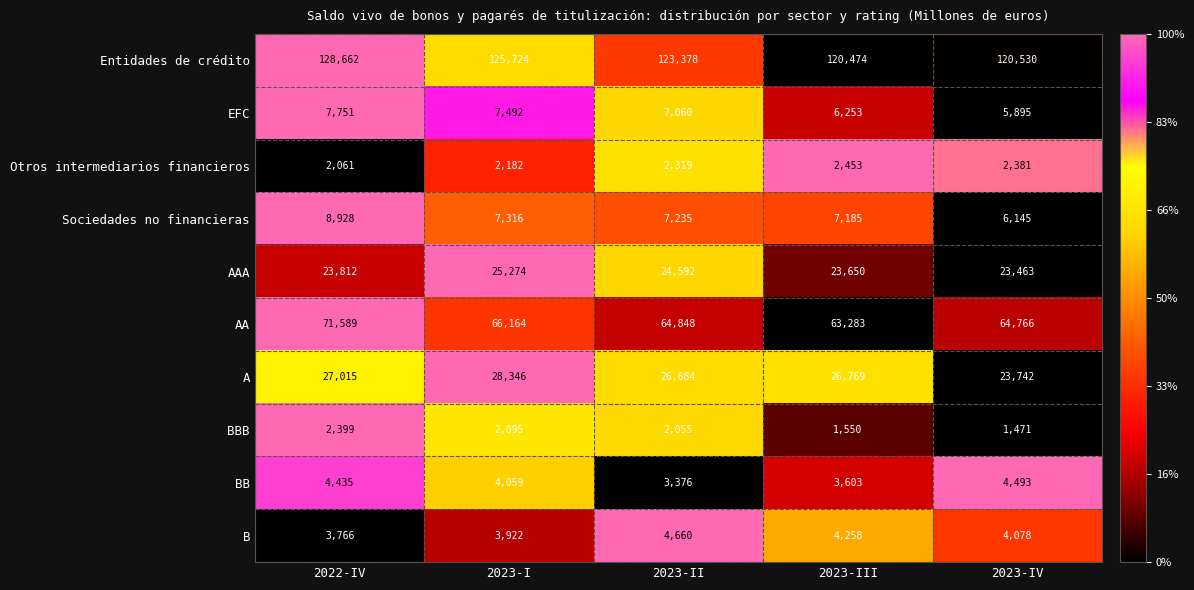

How many distinct data groups are displayed?

10